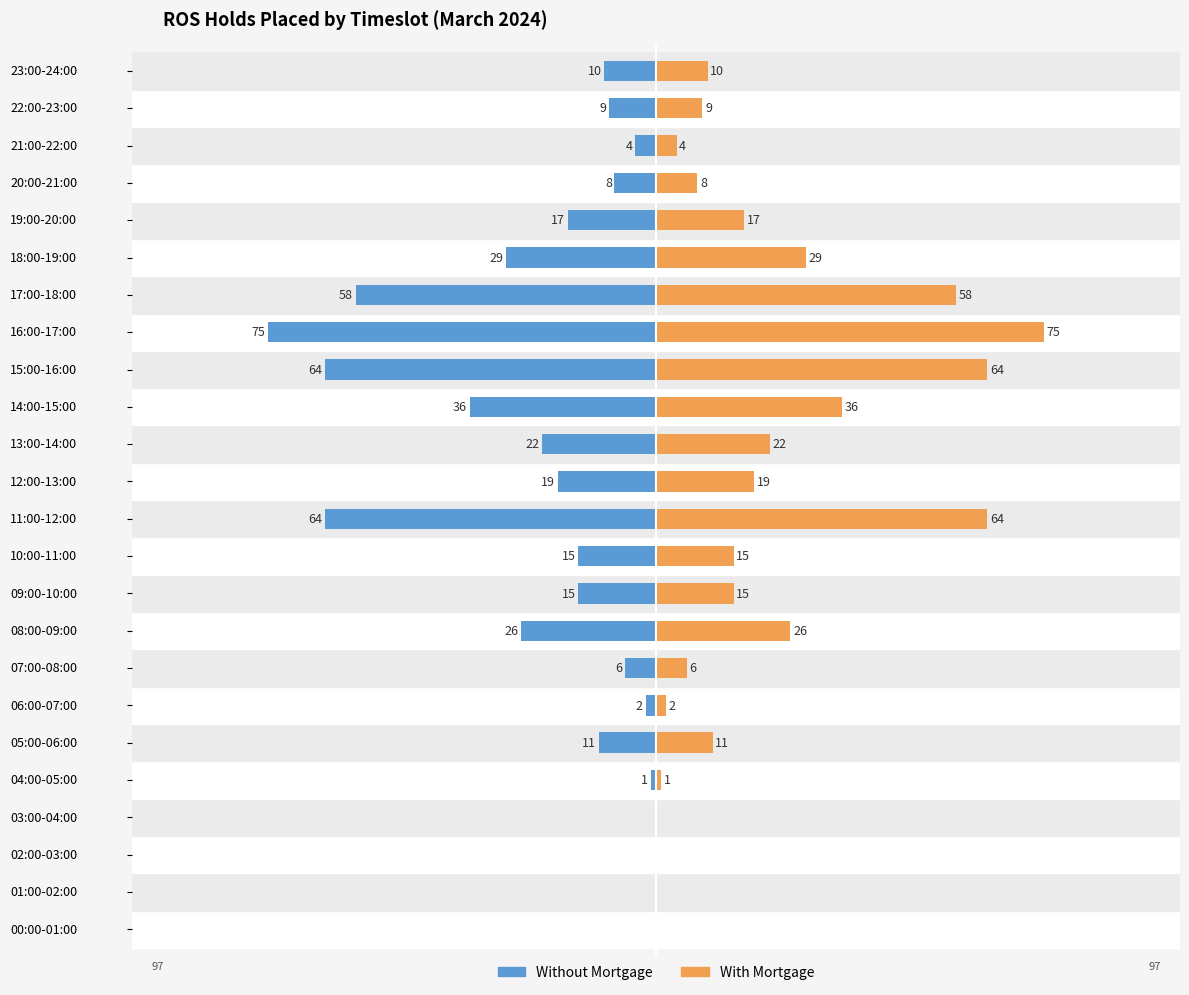

Which series changed the most between 03:00-04:00 and 12:00-13:00?

Without Mortgage